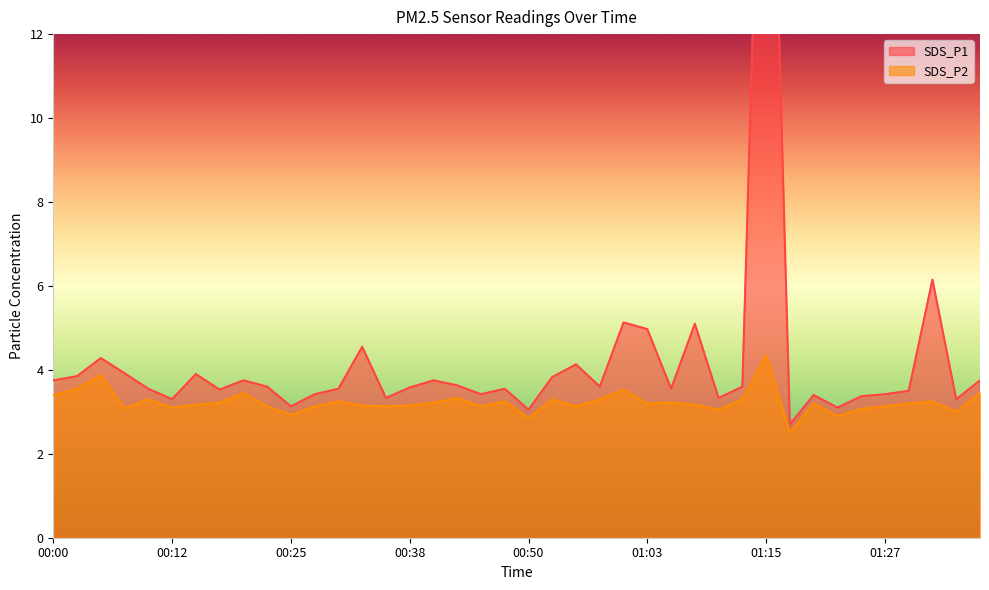

Reading left to right, list all the values displayed in this chart.

SDS_P1: 00:00=3.8	00:03=3.9	00:05=4.3	00:07=3.9	00:10=3.5	00:12=3.3	00:15=3.9	00:17=3.5	00:20=3.8	00:22=3.6	00:25=3.1	00:28=3.4	00:30=3.5	00:33=4.5	00:35=3.3	00:38=3.6	00:40=3.8	00:43=3.6	00:45=3.4	00:48=3.5	00:50=3.0	00:53=3.8	00:55=4.1	00:58=3.6	01:00=5.1	01:03=5.0	01:05=3.5	01:08=5.1	01:10=3.3	01:13=3.6	01:15=23.1	01:18=2.7	01:20=3.4	01:22=3.1	01:25=3.4	01:27=3.4	01:30=3.5	01:32=6.2	01:35=3.3	01:37=3.8
SDS_P2: 00:00=3.4	00:03=3.5	00:05=3.9	00:07=3.1	00:10=3.3	00:12=3.1	00:15=3.2	00:17=3.2	00:20=3.5	00:22=3.1	00:25=2.9	00:28=3.1	00:30=3.2	00:33=3.1	00:35=3.1	00:38=3.1	00:40=3.2	00:43=3.3	00:45=3.1	00:48=3.2	00:50=2.9	00:53=3.3	00:55=3.1	00:58=3.3	01:00=3.5	01:03=3.2	01:05=3.2	01:08=3.2	01:10=3.0	01:13=3.3	01:15=4.3	01:18=2.5	01:20=3.2	01:22=2.9	01:25=3.1	01:27=3.1	01:30=3.2	01:32=3.2	01:35=3.0	01:37=3.5